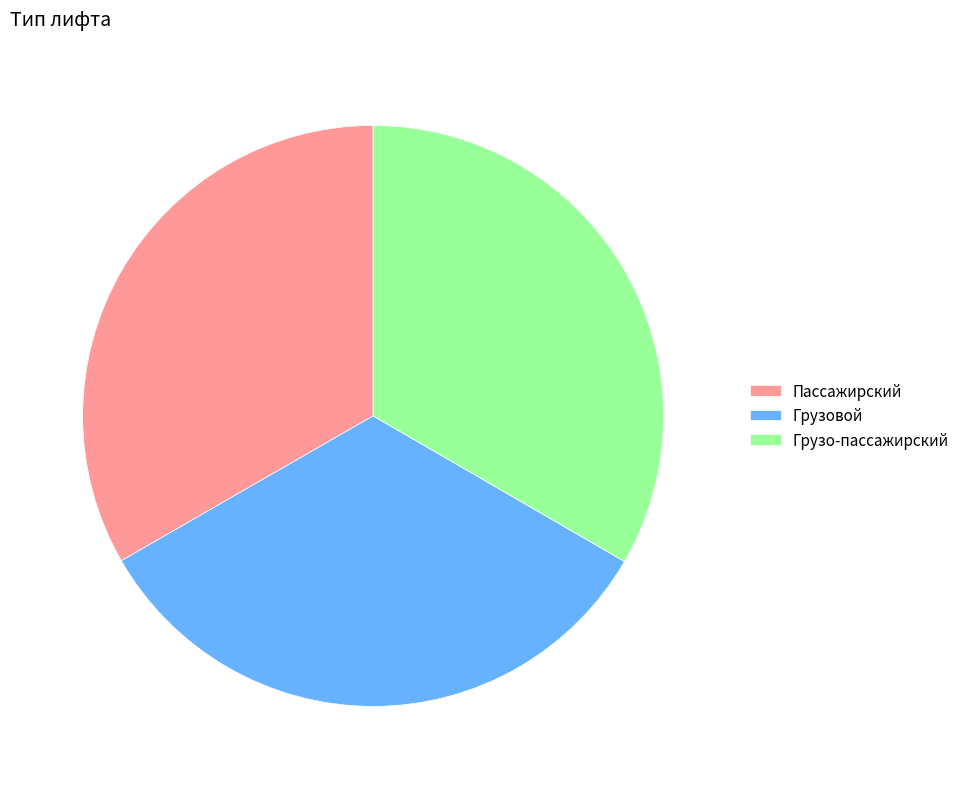

Combined, do Грузо-пассажирский and Грузовой account for over 50%?

Yes